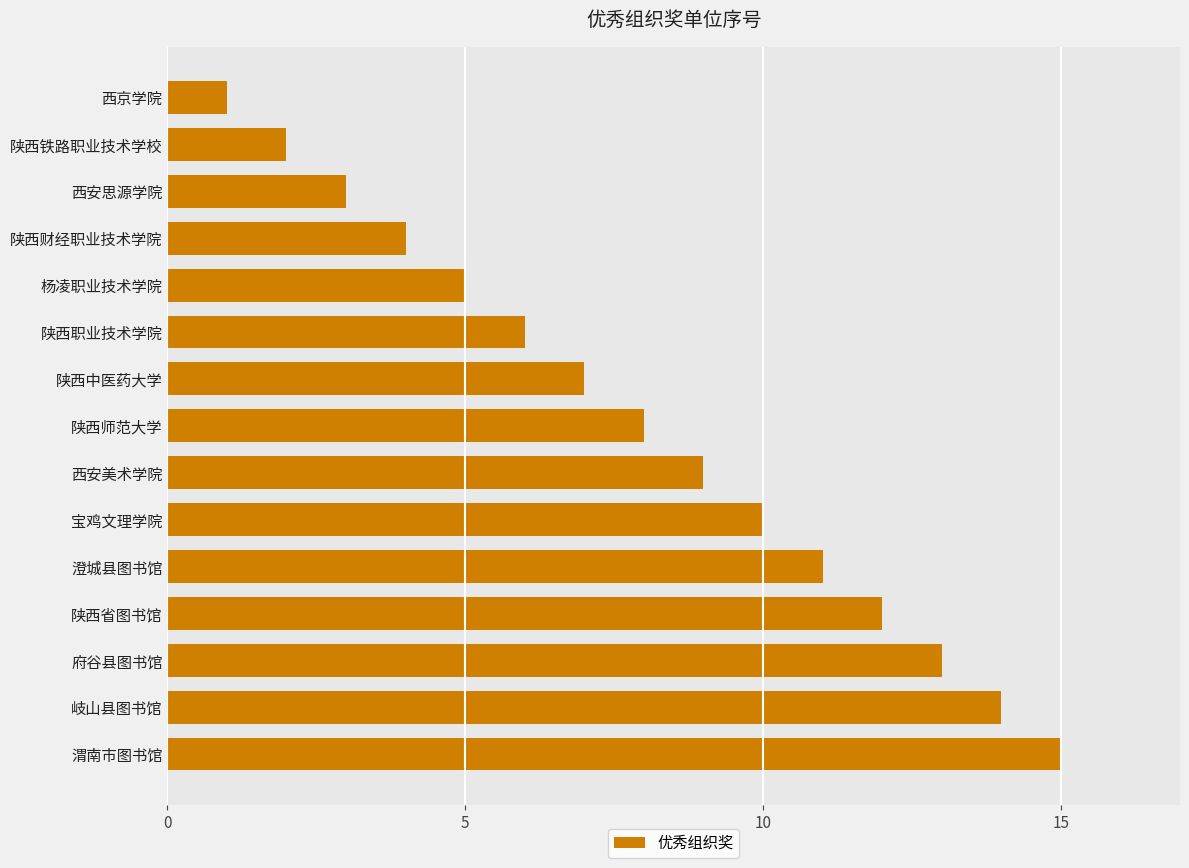

Reading bottom to top, extract all data points from this chart.

渭南市图书馆=15	岐山县图书馆=14	府谷县图书馆=13	陕西省图书馆=12	澄城县图书馆=11	宝鸡文理学院=10	西安美术学院=9	陕西师范大学=8	陕西中医药大学=7	陕西职业技术学院=6	杨凌职业技术学院=5	陕西财经职业技术学院=4	西安思源学院=3	陕西铁路职业技术学校=2	西京学院=1